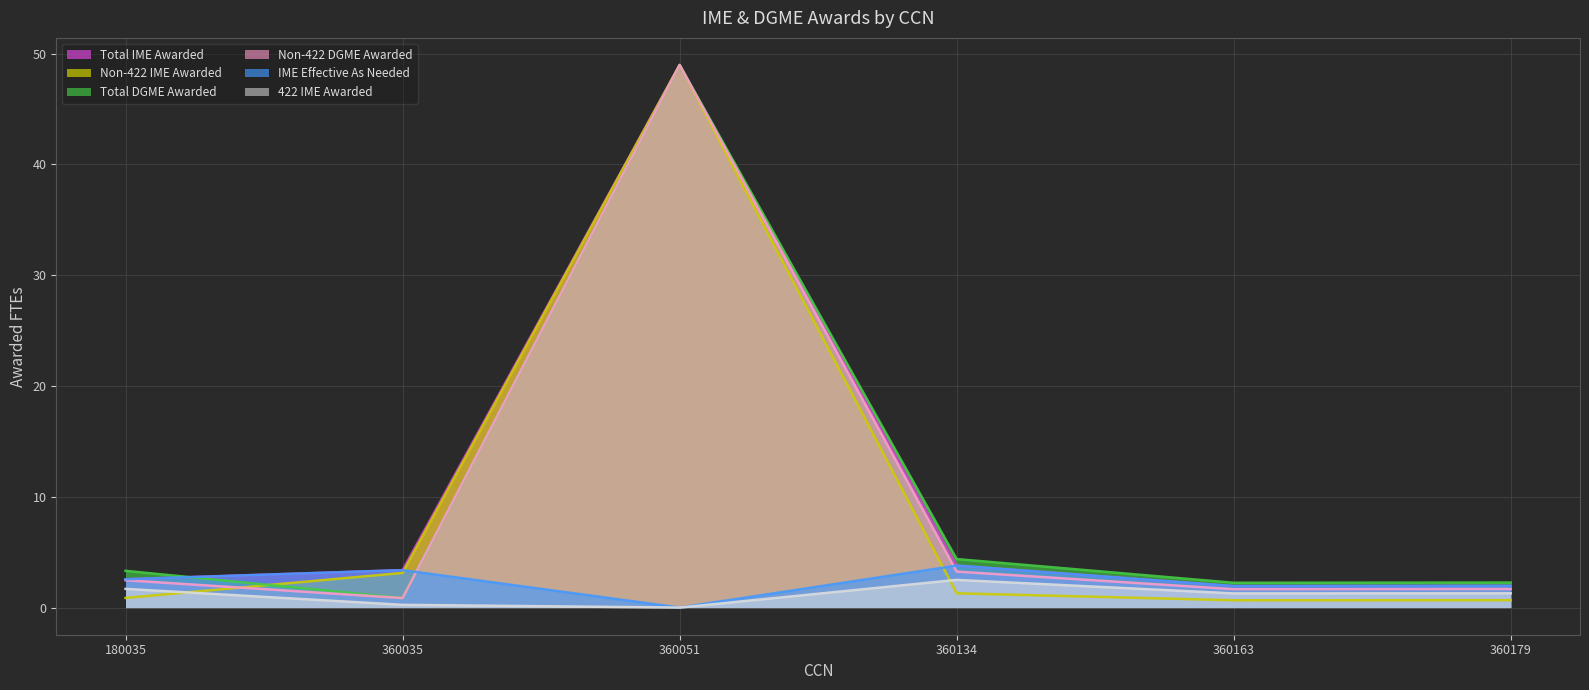

How many interior local valleys does the IME Effective As Needed series have?

2